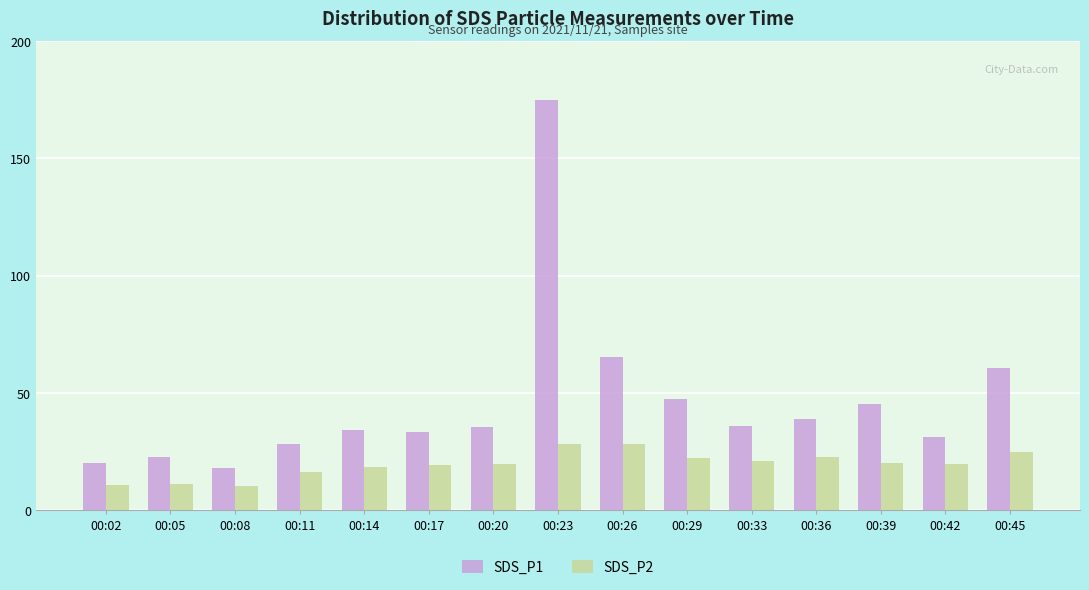

List the series in order of their overall mean, highest first.

SDS_P1, SDS_P2